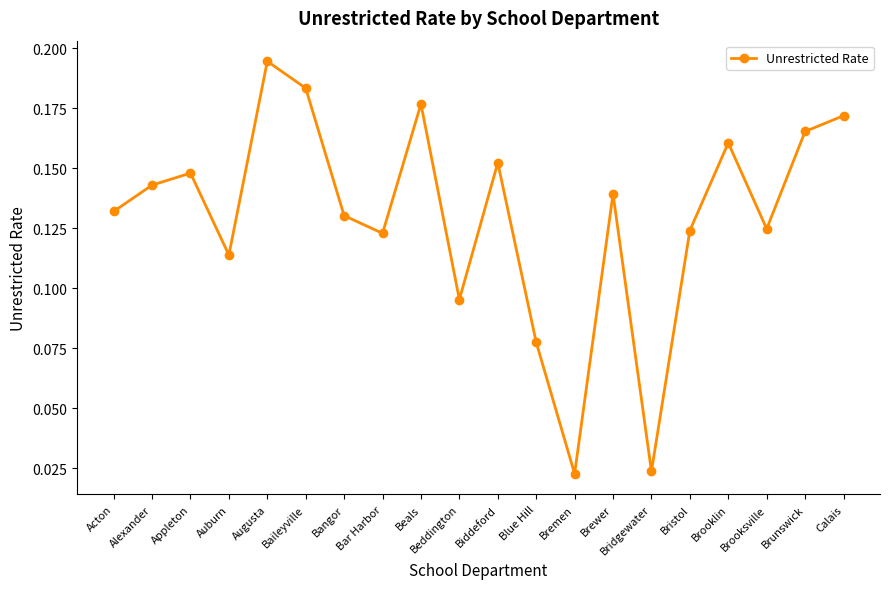

The value at Beddington is 0.2. True or false?

False